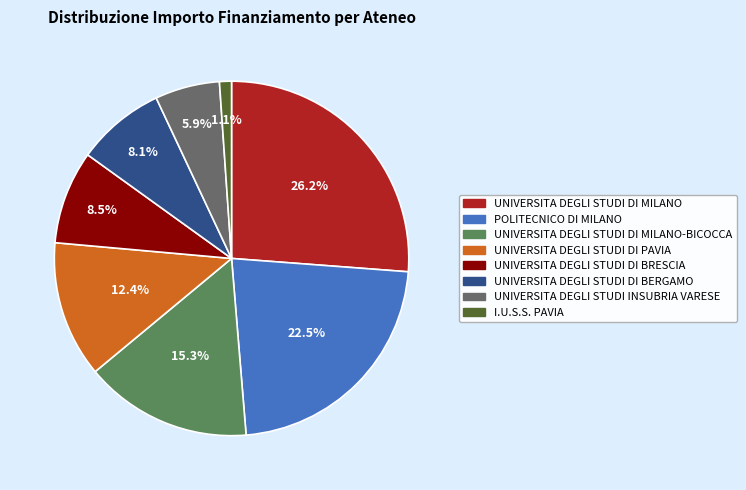

To the nearest percent, what portion does UNIVERSITA DEGLI STUDI DI PAVIA represent?

12%